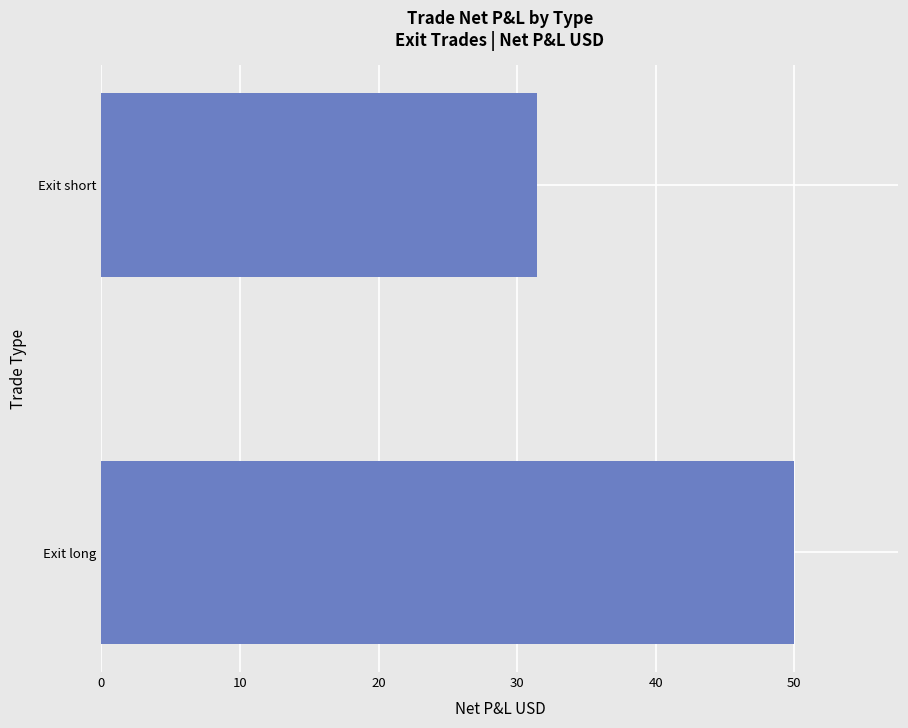

Is it true that the value at Exit long is 50.0?

True